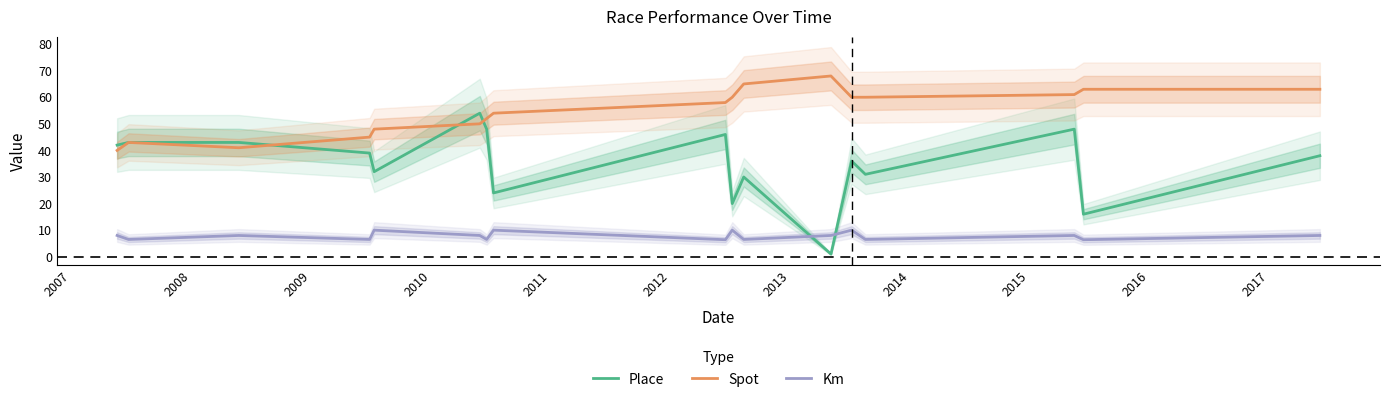

Which series ends up on top after the final intersection of Place and Km?

Place